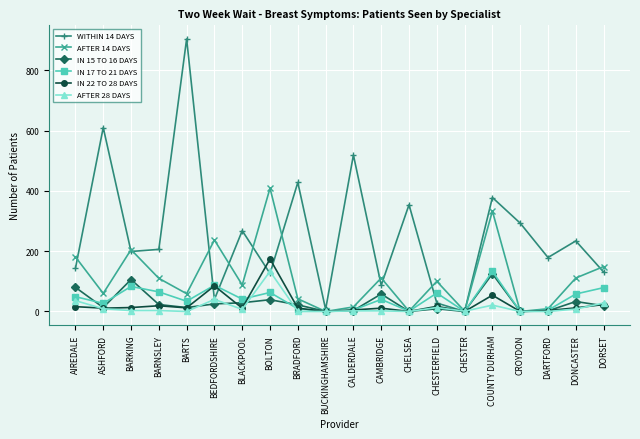

What is the label of the 8th point from the left?

BOLTON